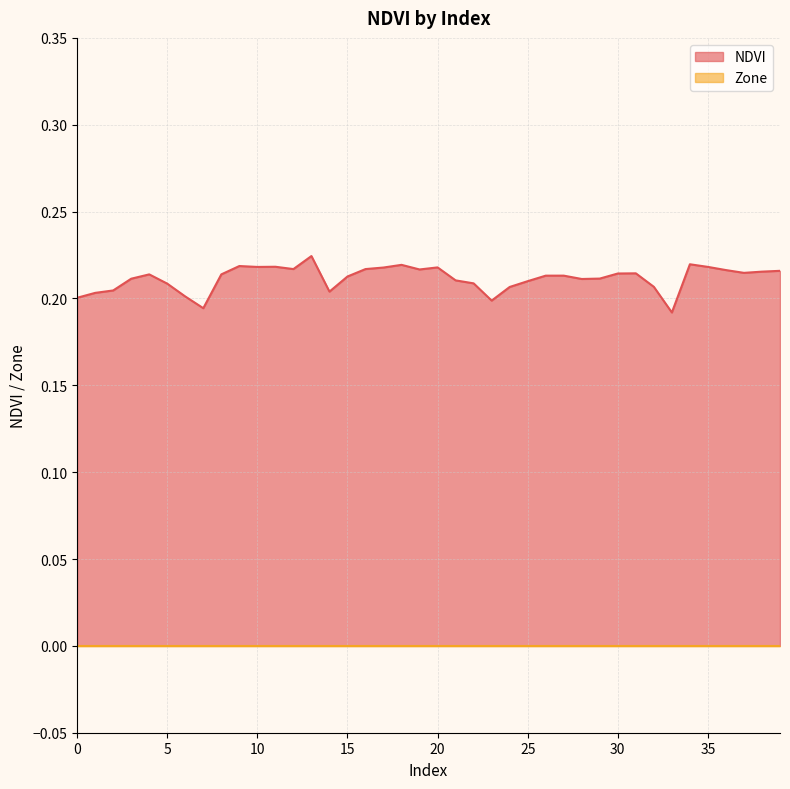

True or false: the data shows 0.2 at 25.

True